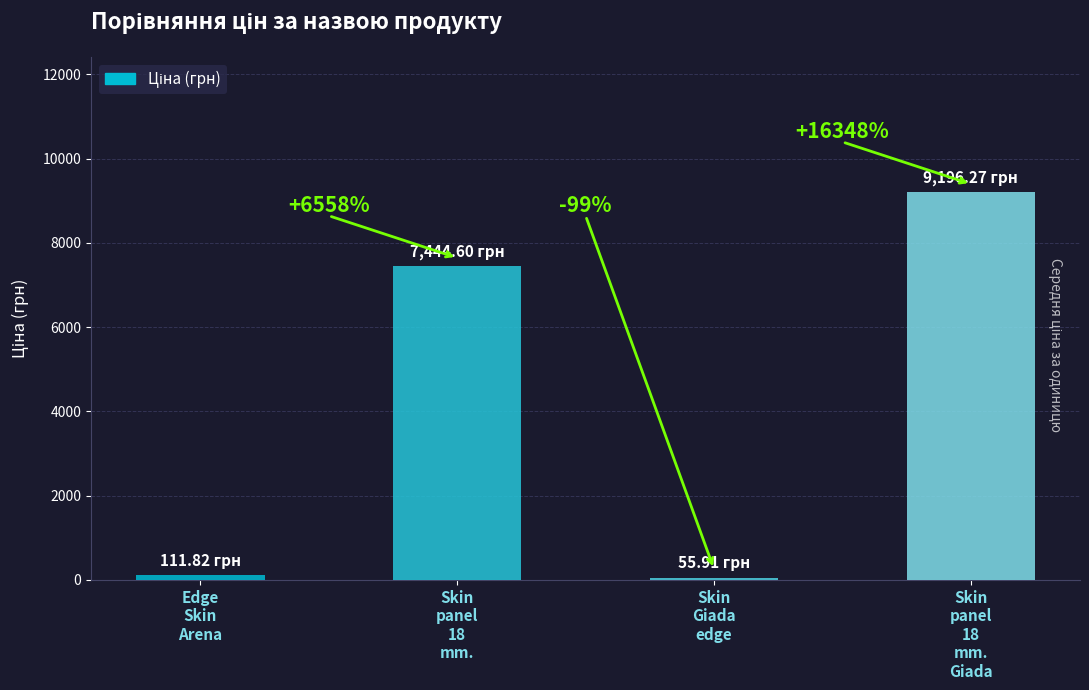

What is the difference between the maximum and second lowest values?

9084.5